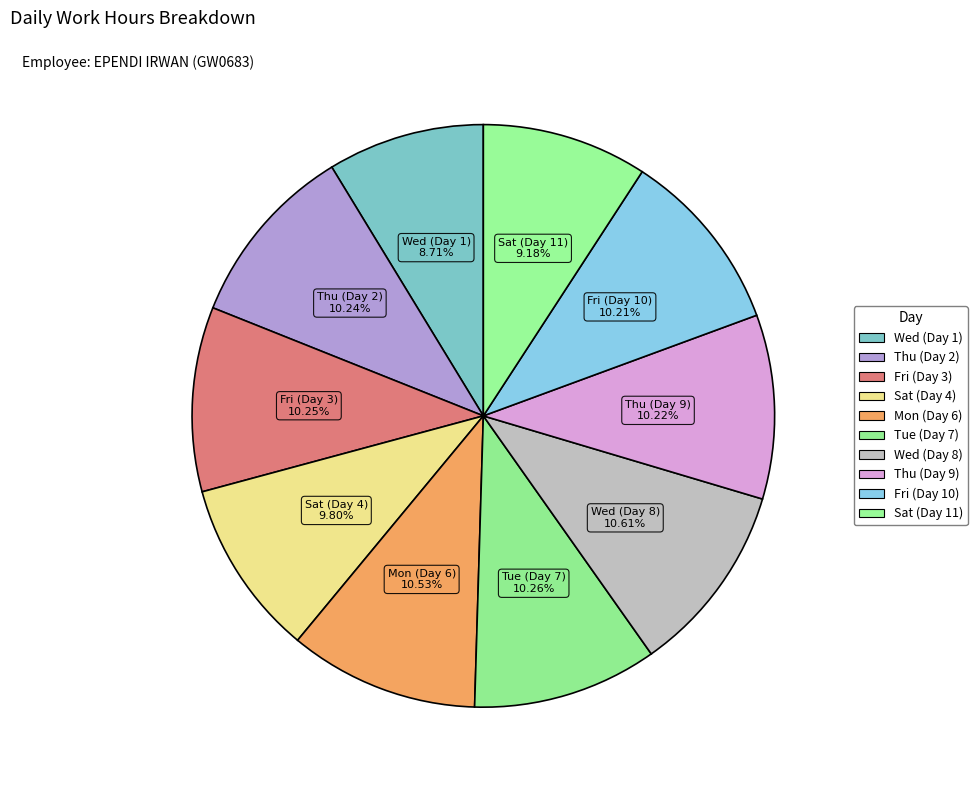

What is the smallest slice in the pie chart?

Wed (Day 1)